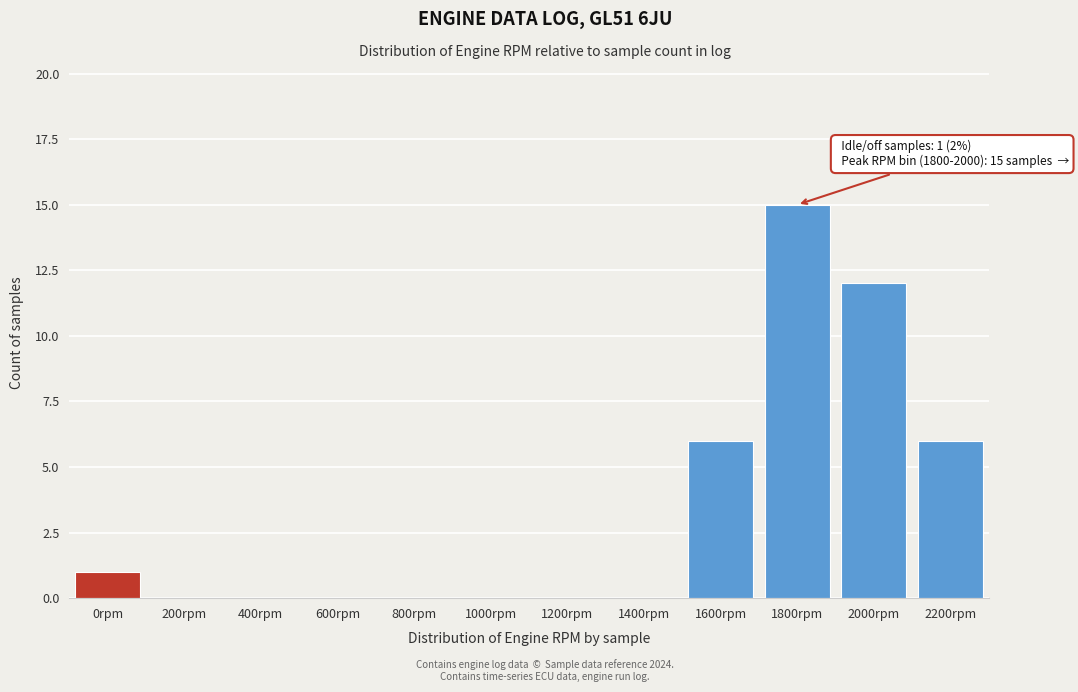

Reading left to right, list all the values displayed in this chart.

0rpm=1	200rpm=0	400rpm=0	600rpm=0	800rpm=0	1000rpm=0	1200rpm=0	1400rpm=0	1600rpm=6	1800rpm=15	2000rpm=12	2200rpm=6